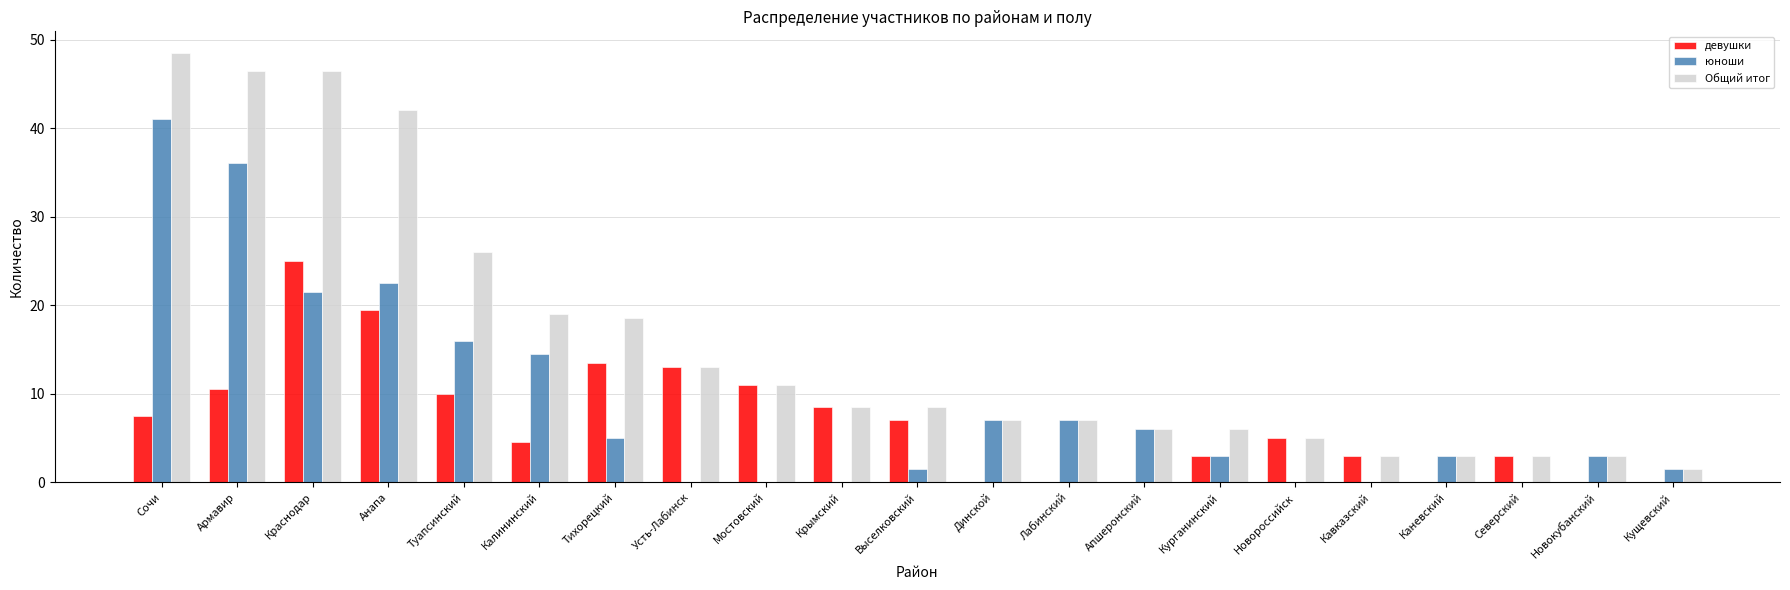

Is it true that юноши equals 0.0 at Крымский?

True